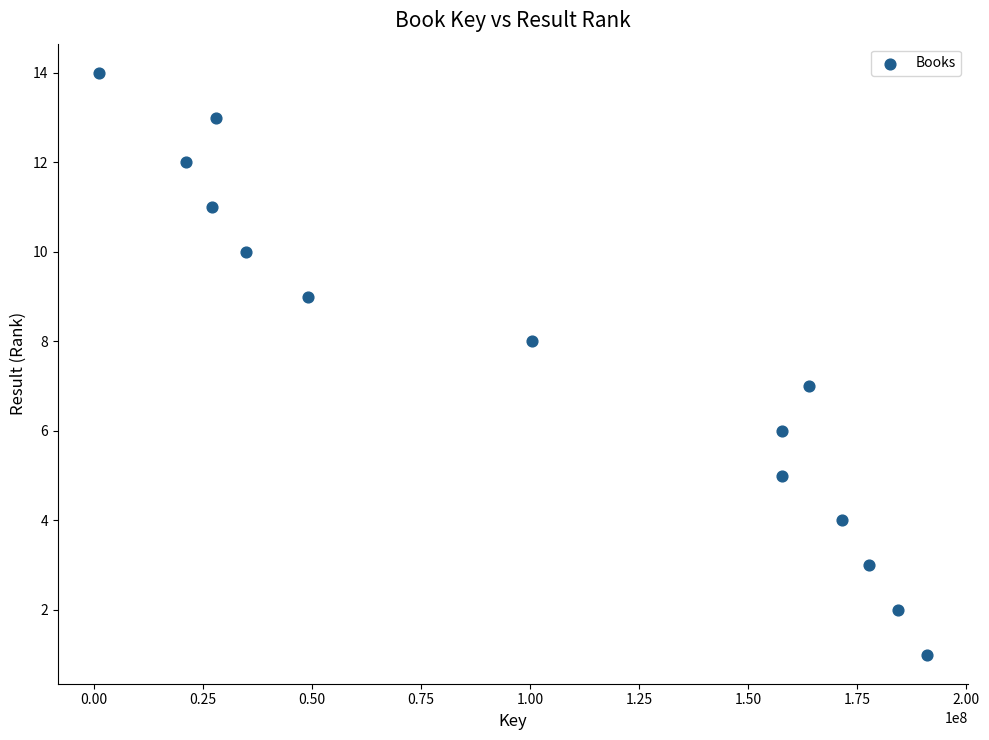

What is the range of X values (max minus min)?

189633509